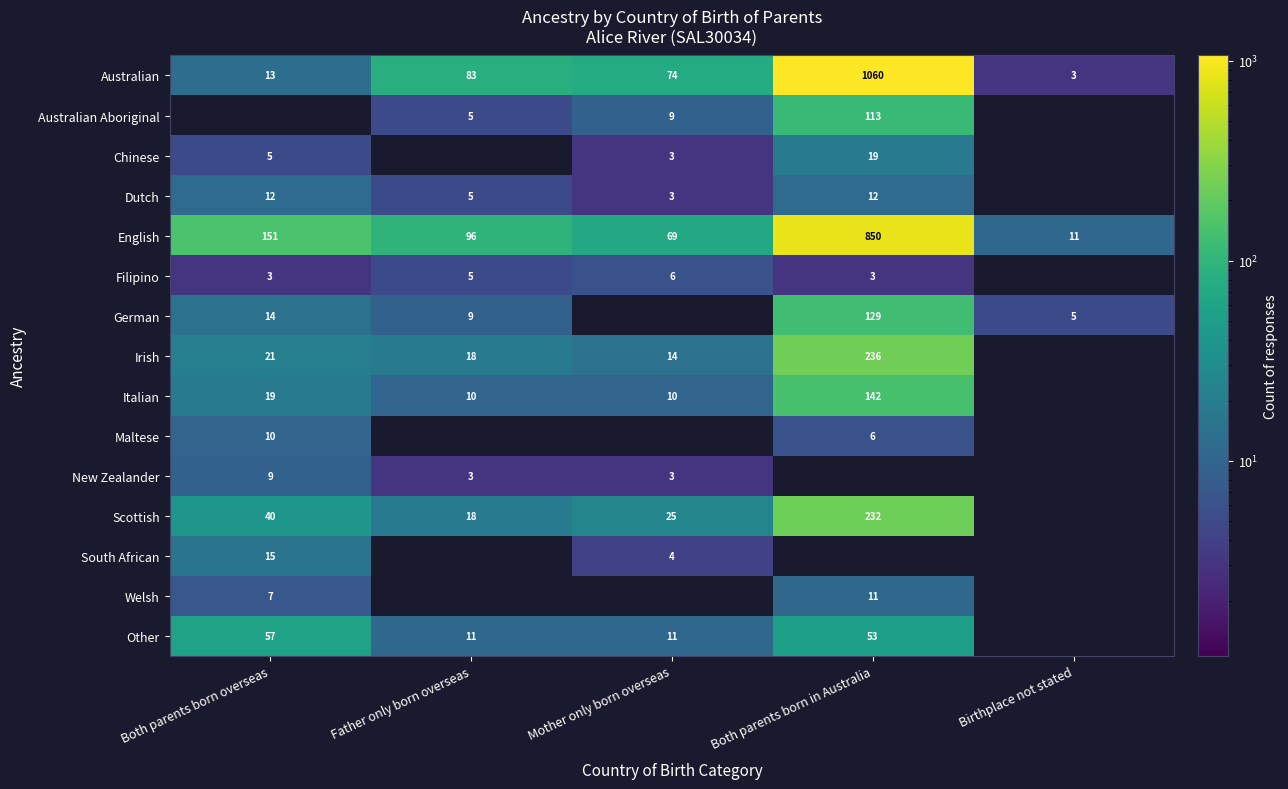

What is the difference between the Other values at Mother only born overseas and Both parents born in Australia?

42